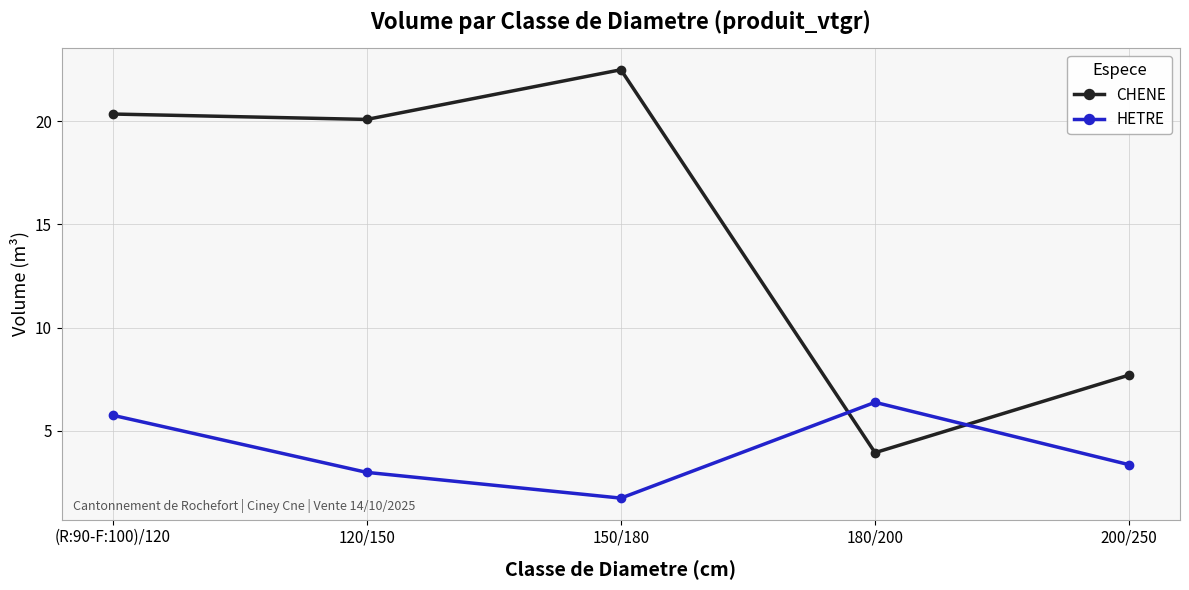

List the series in order of their overall mean, lowest first.

HETRE, CHENE